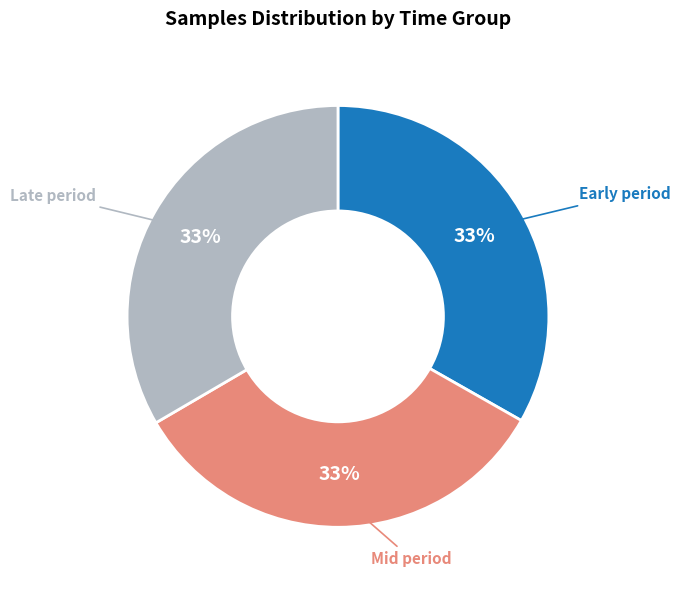

Does any single category account for the majority?

No